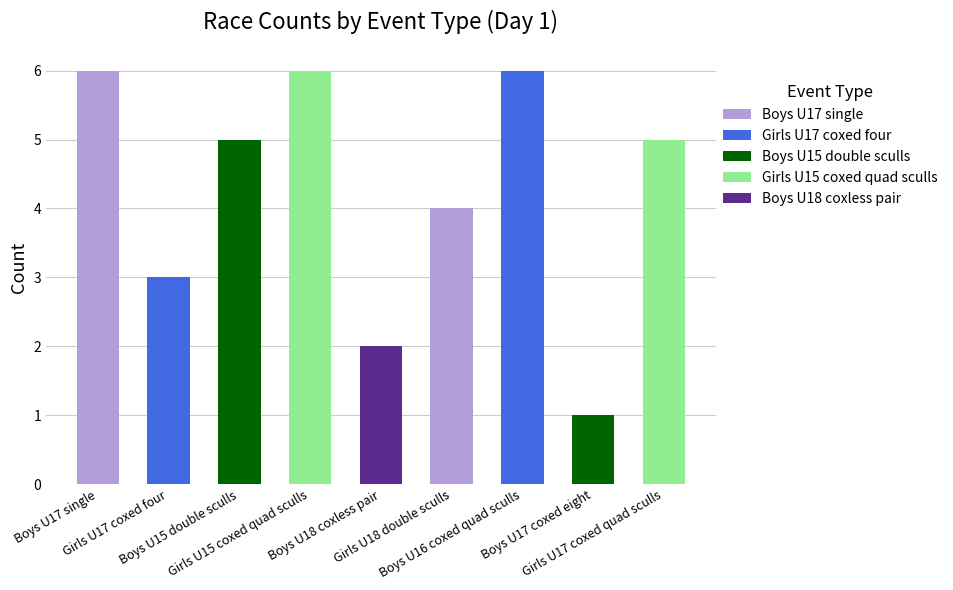

Count the number of categories in the chart.

9